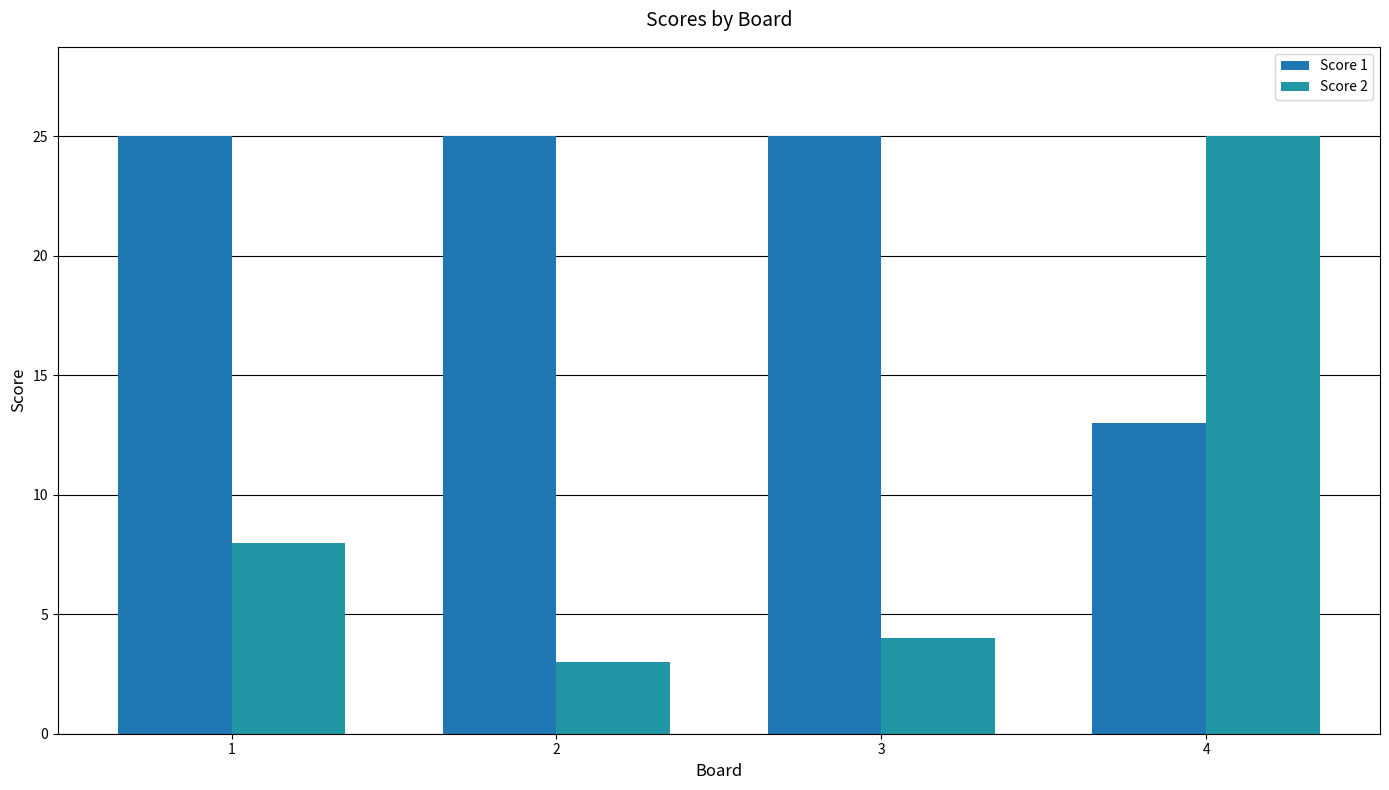

Reading right to left, what are all the values shown in this chart?

Score 1: 13	25	25	25
Score 2: 25	4	3	8